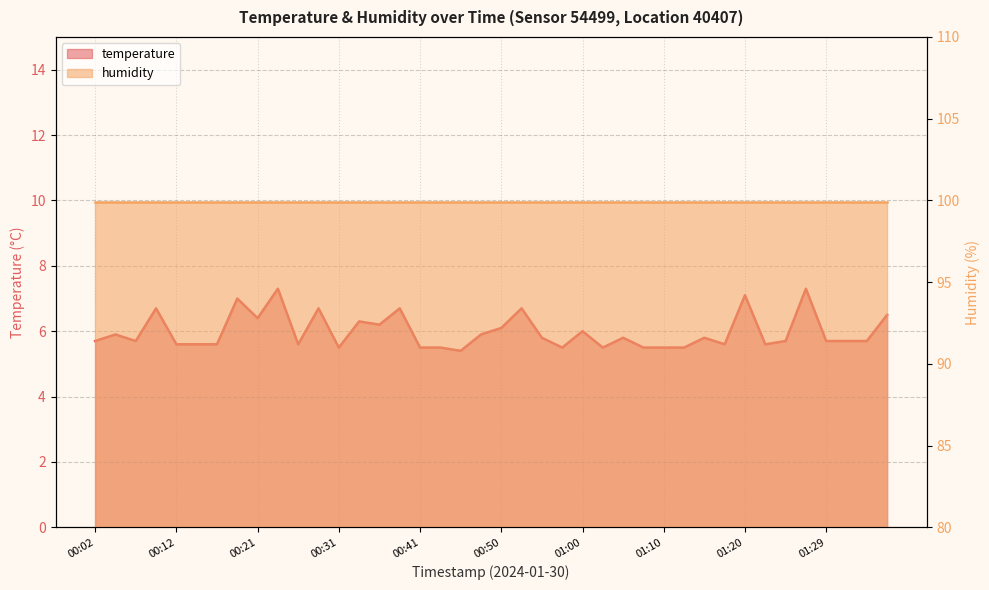

Read the value at 00:02.

5.7